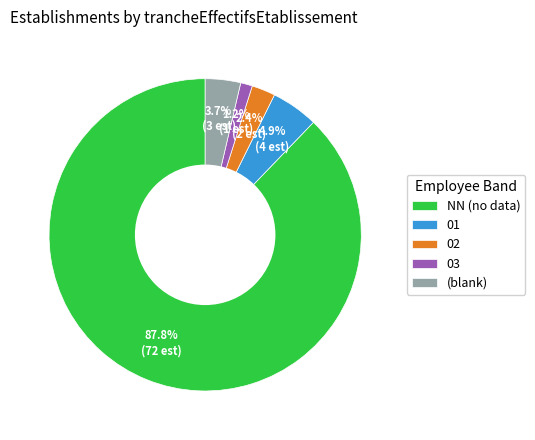

What is the smallest slice in the pie chart?

03